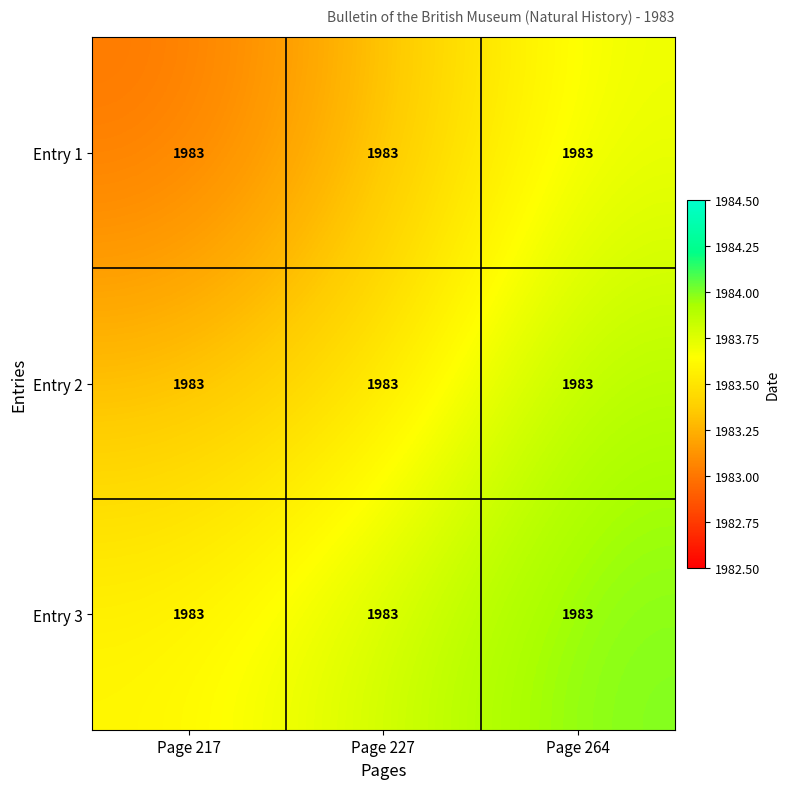

What is the difference between the maximum and minimum values in the Entry 1 series?

0.7